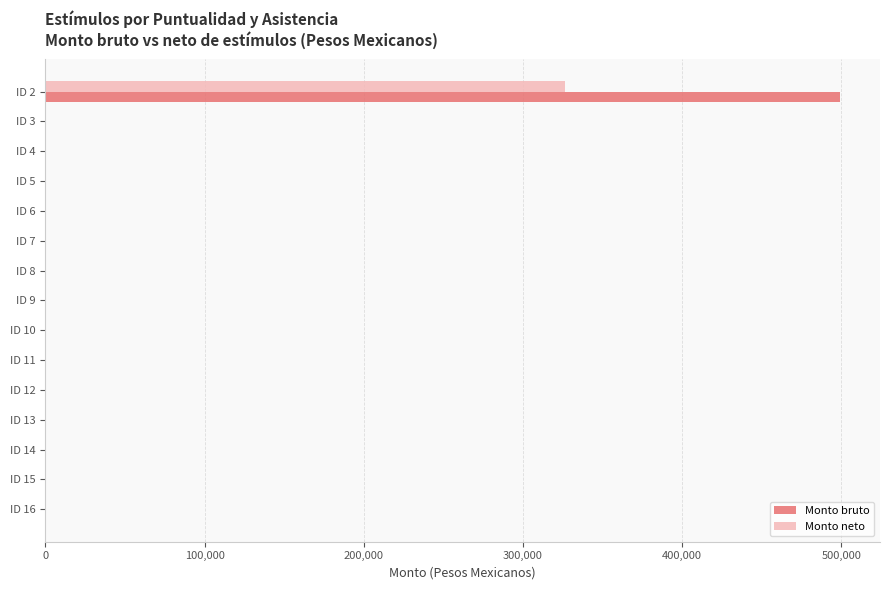

How many data points in Monto bruto are above 0?

1